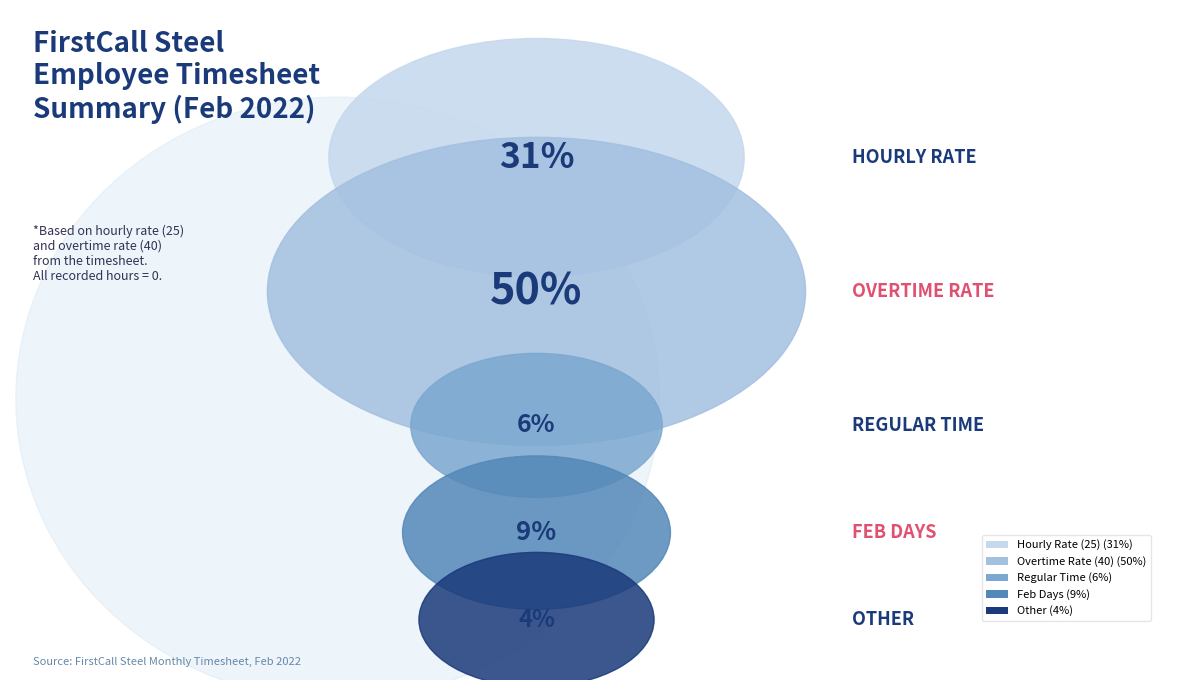

How many slices are in this pie chart?

5